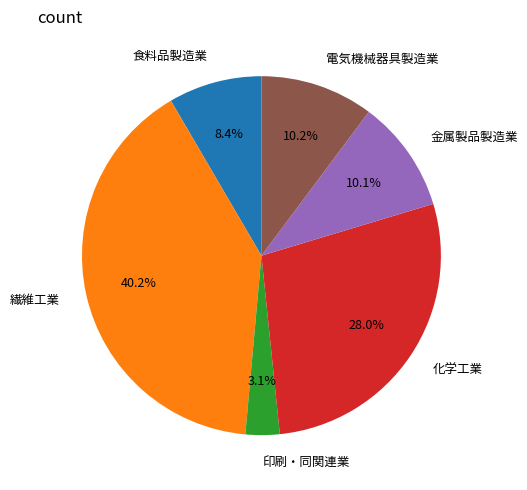

To the nearest percent, what percentage of the pie is 電気機械器具製造業?

10%